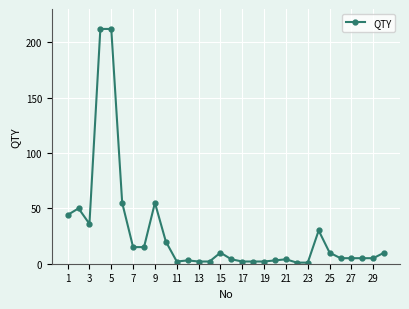

What is the sum of all values?

822